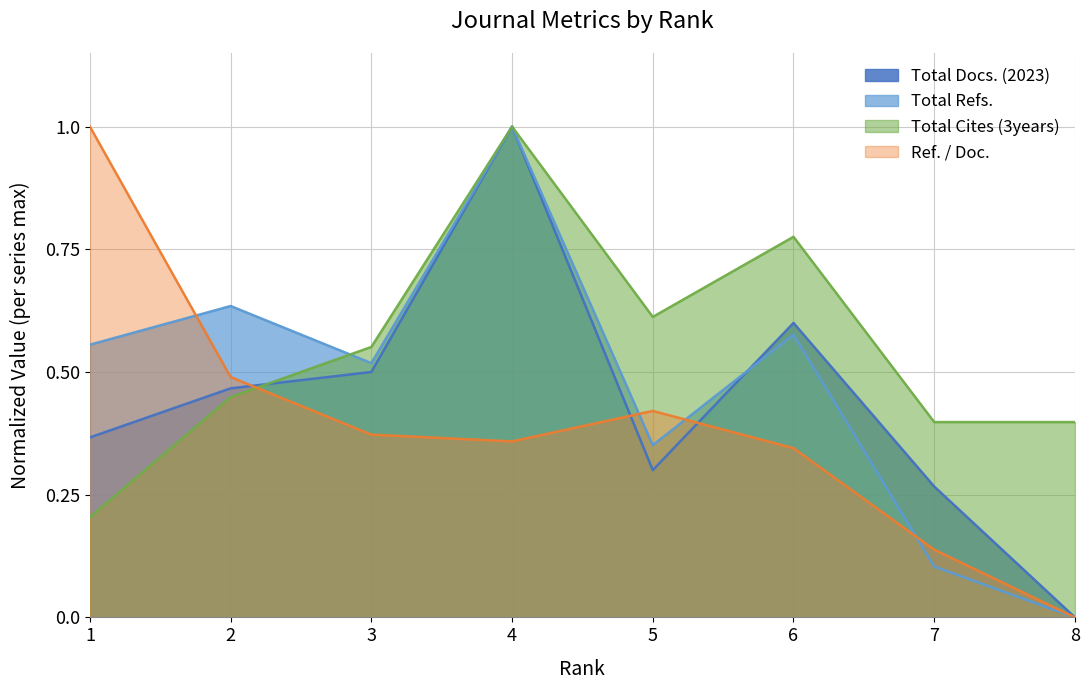

Count the Total Cites (3years) values in the range 0 to 1.

8